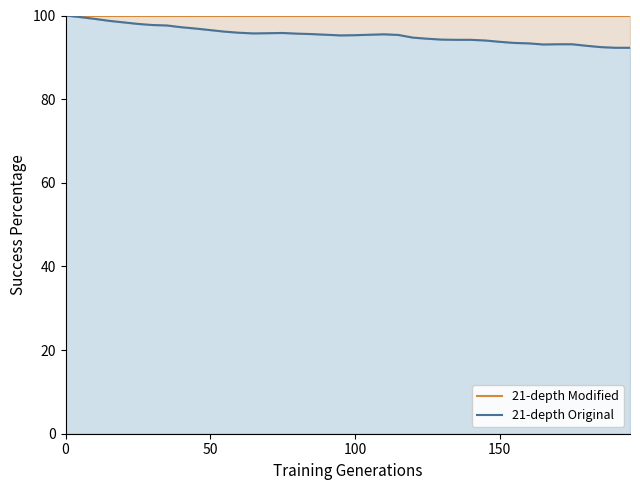

At which category does 21-depth Original reach its first local peak?

15